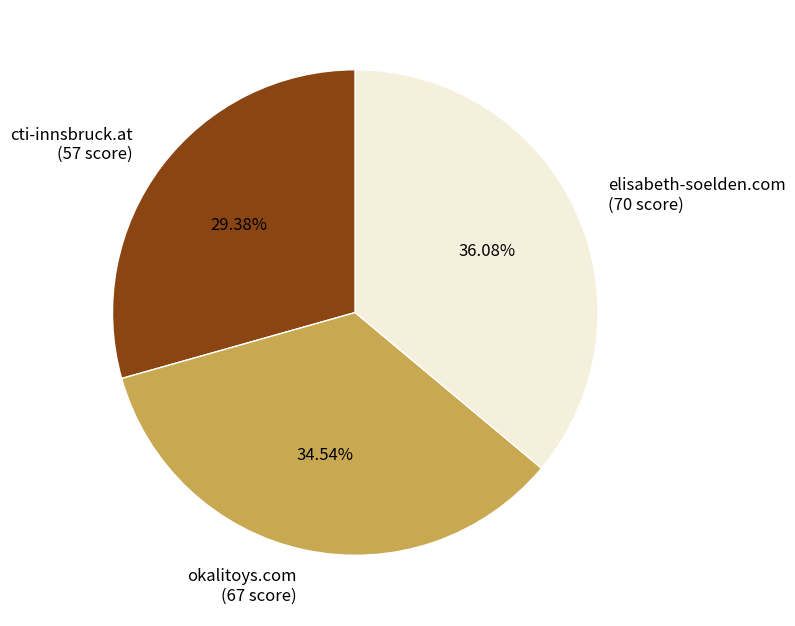

To the nearest percent, what portion does cti-innsbruck.at represent?

29%